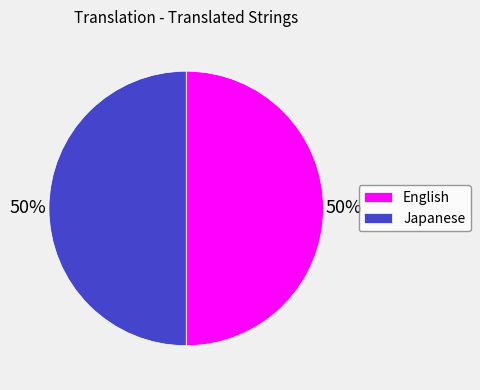

Combined, do Japanese and English account for over 50%?

Yes